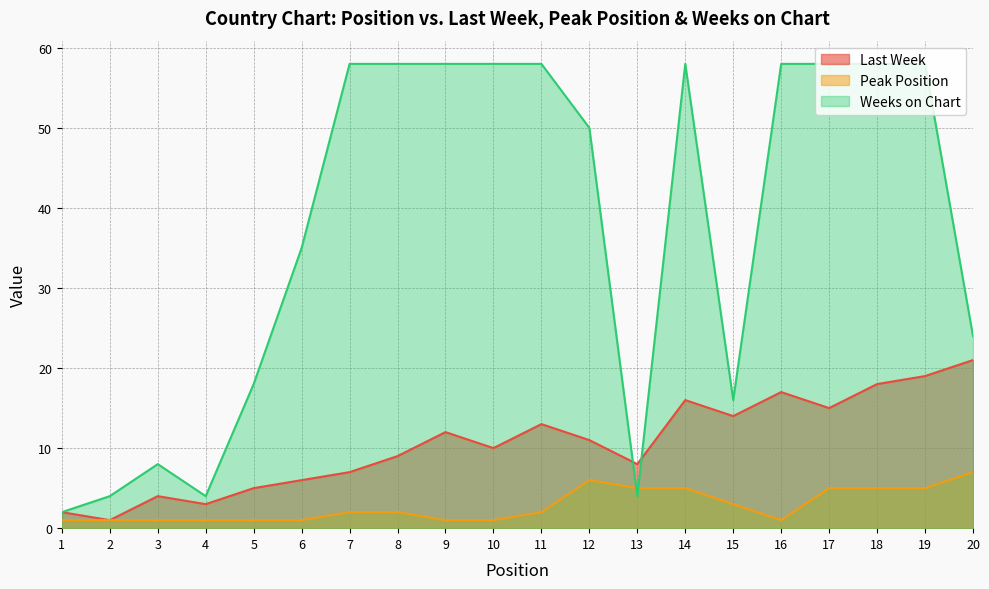

Rank the series by their average value, from lowest to highest.

Peak Position, Last Week, Weeks on Chart